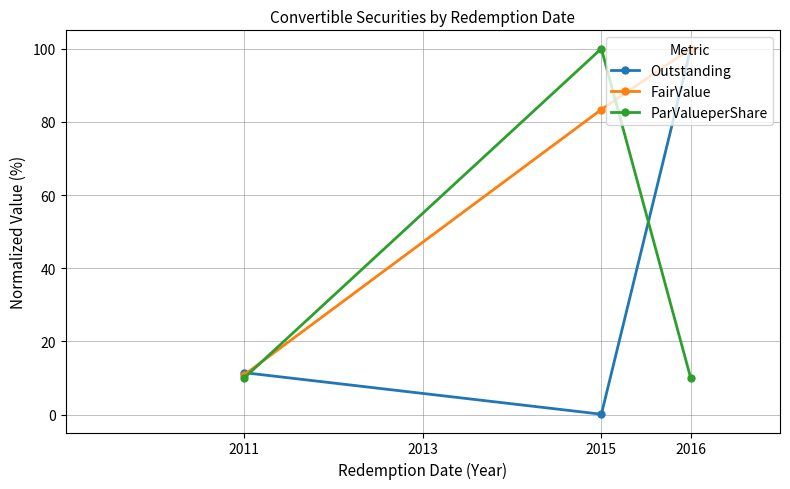

What is the highest value of the ParValueperShare series?

100.0